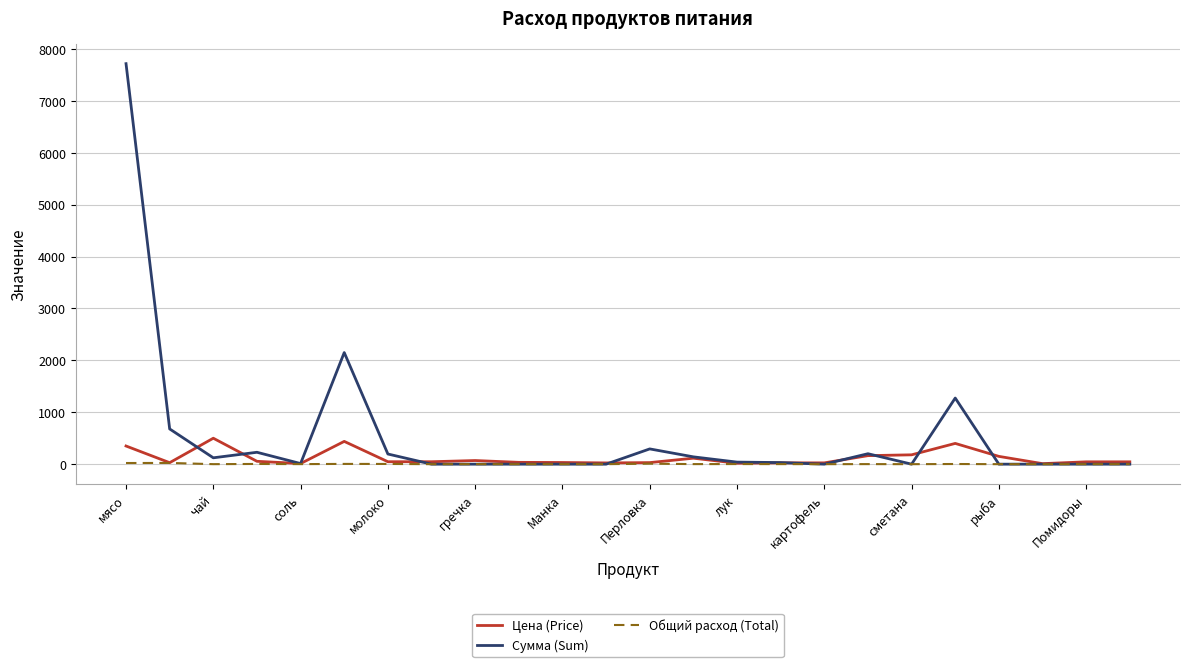

Which series has the largest total across all categories?

Сумма (Sum)